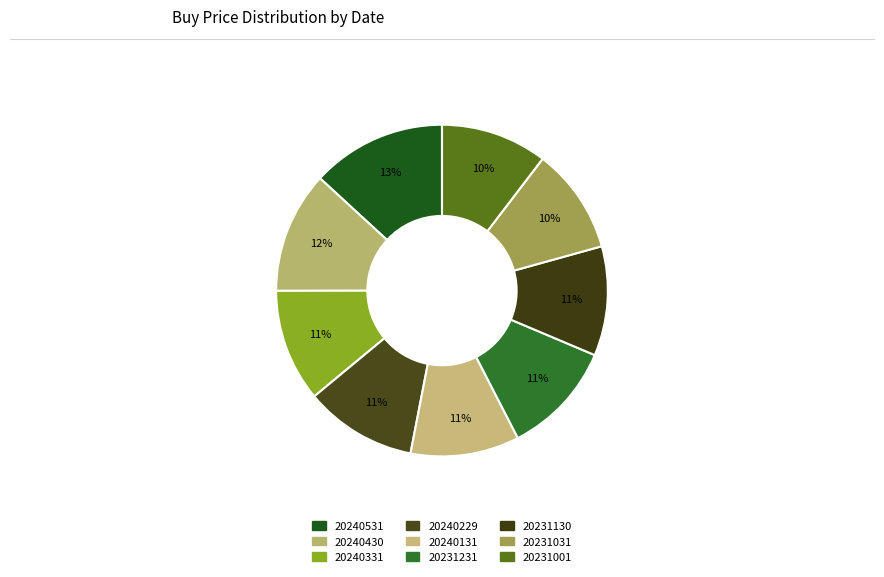

Count the number of slices in the pie.

9